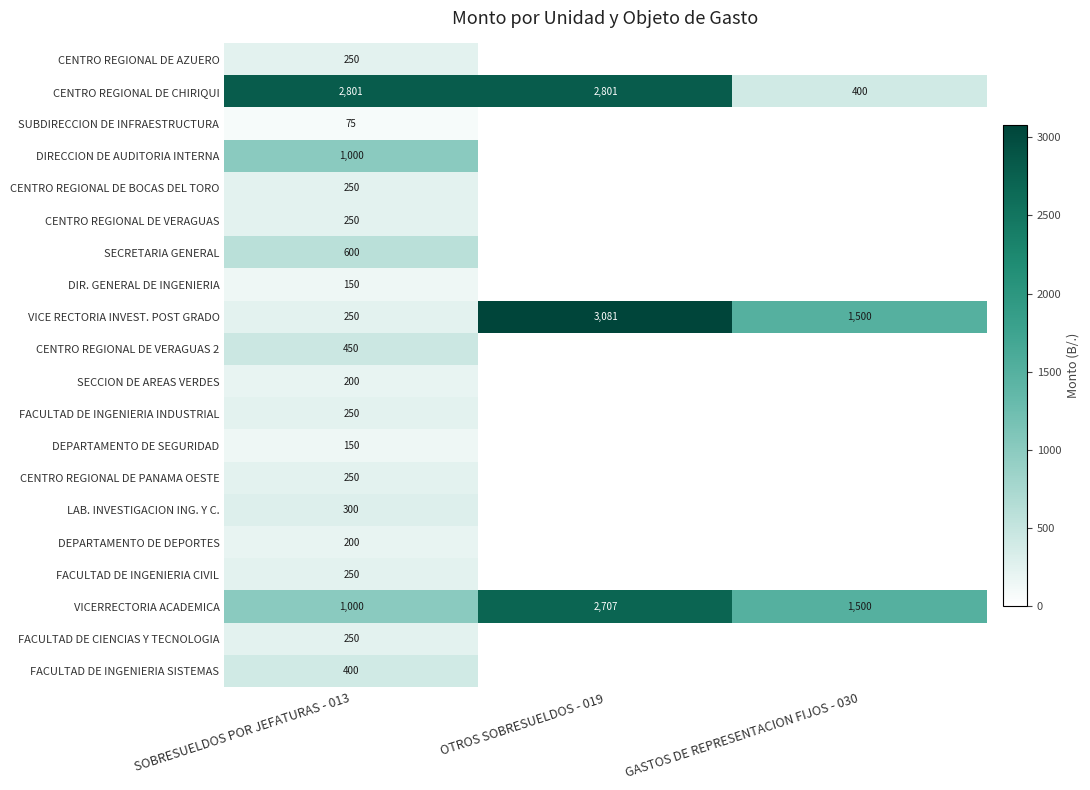

True or false: VICERRECTORIA ACADEMICA has a value of 914 at OTROS SOBRESUELDOS - 019.

False